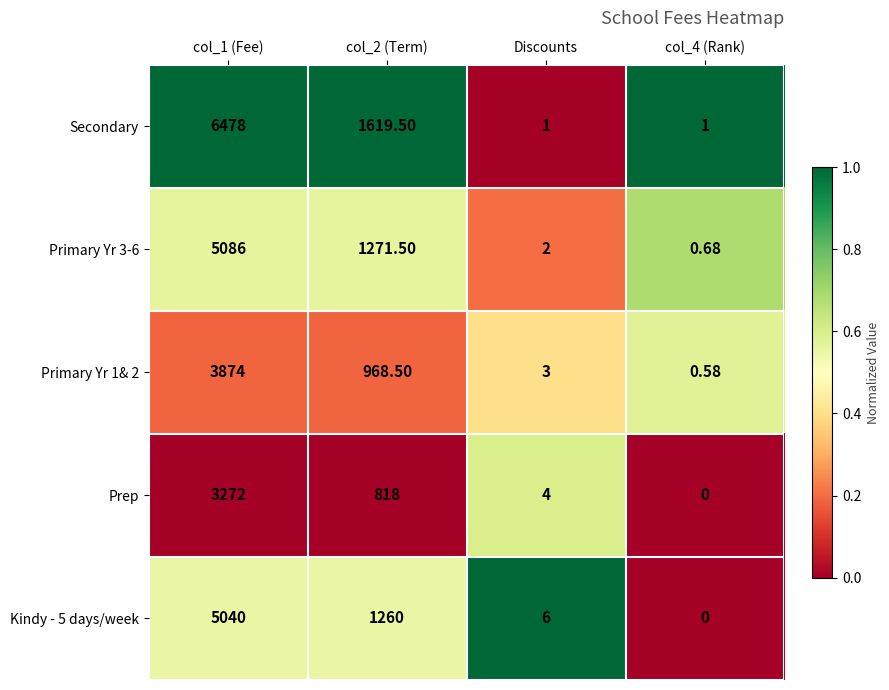

How many categories are shown in the chart?

4